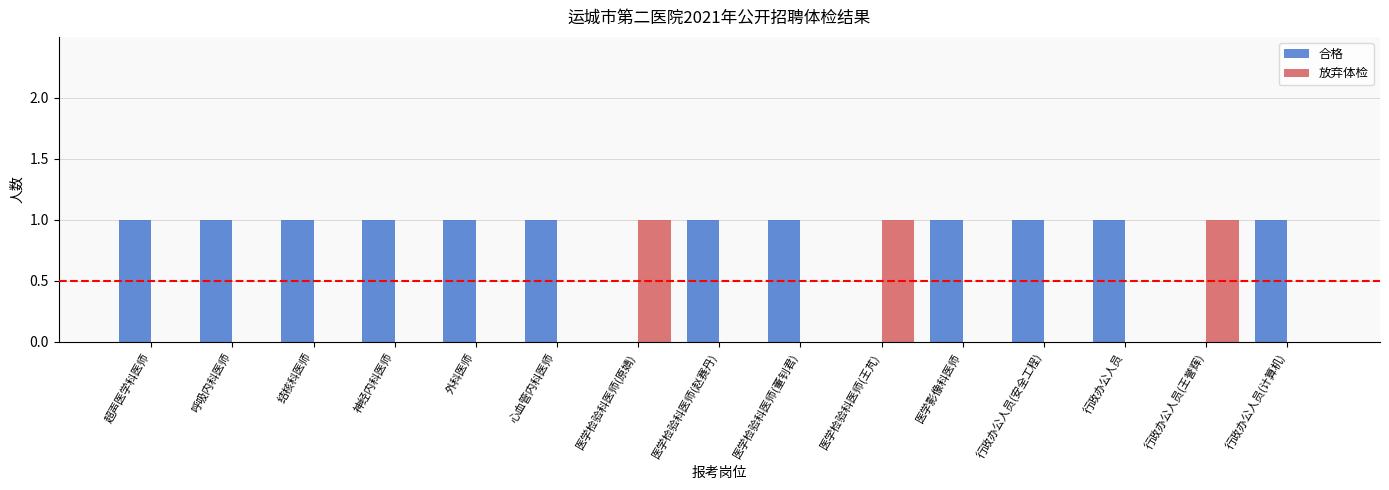

Is the value of 放弃体检 at 外科医师 greater than the value of 合格 at 医学影像科医师?

No